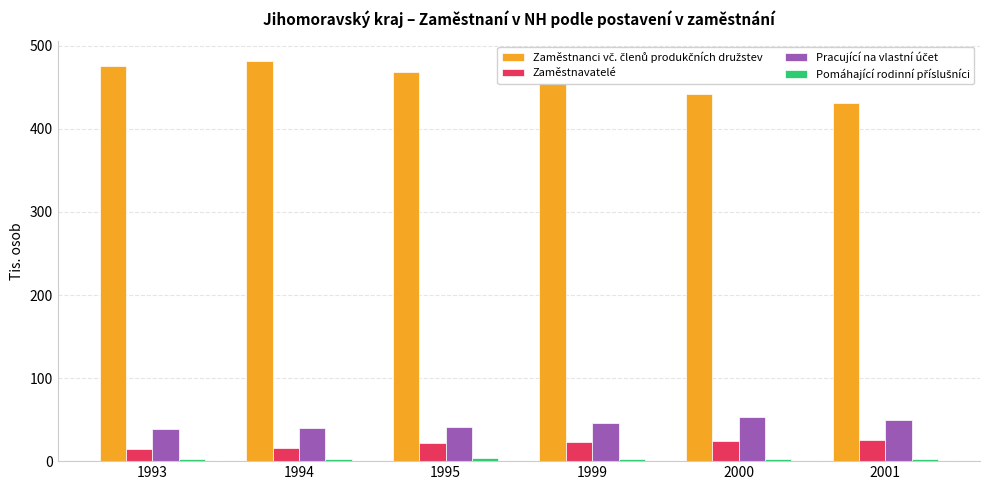

What is the maximum value for Zaměstnavatelé?

24.9